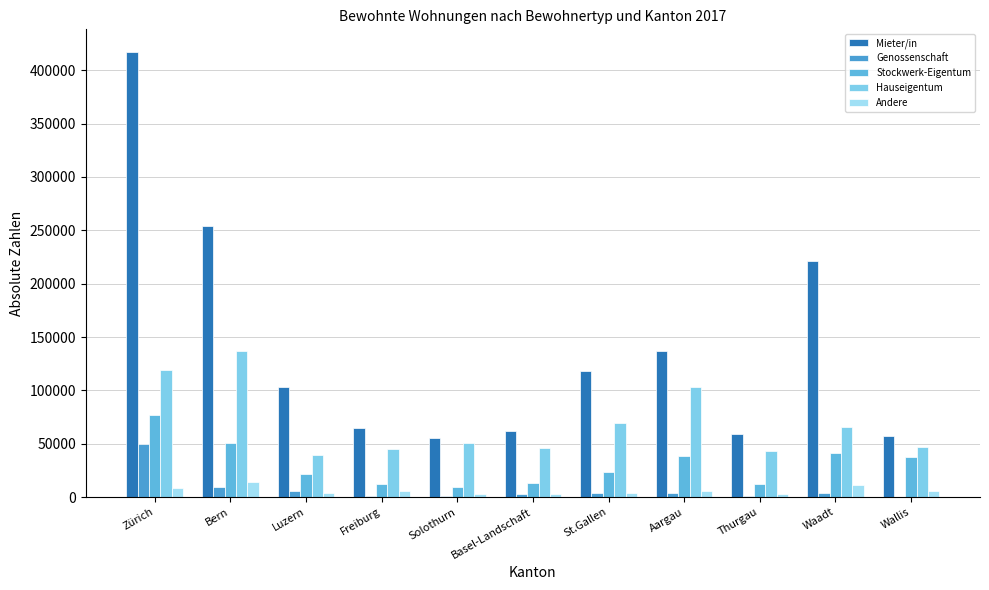

How many groups of bars are there?

11